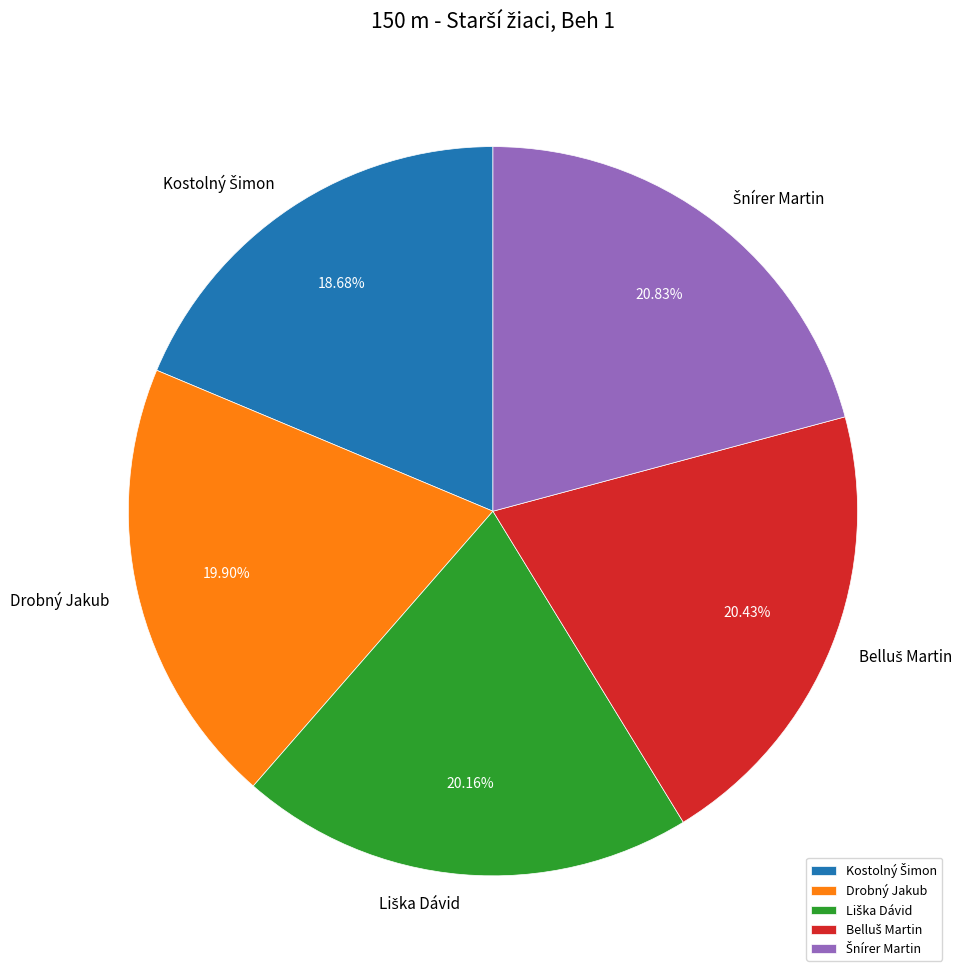

Is there any slice that represents more than half of the pie?

No